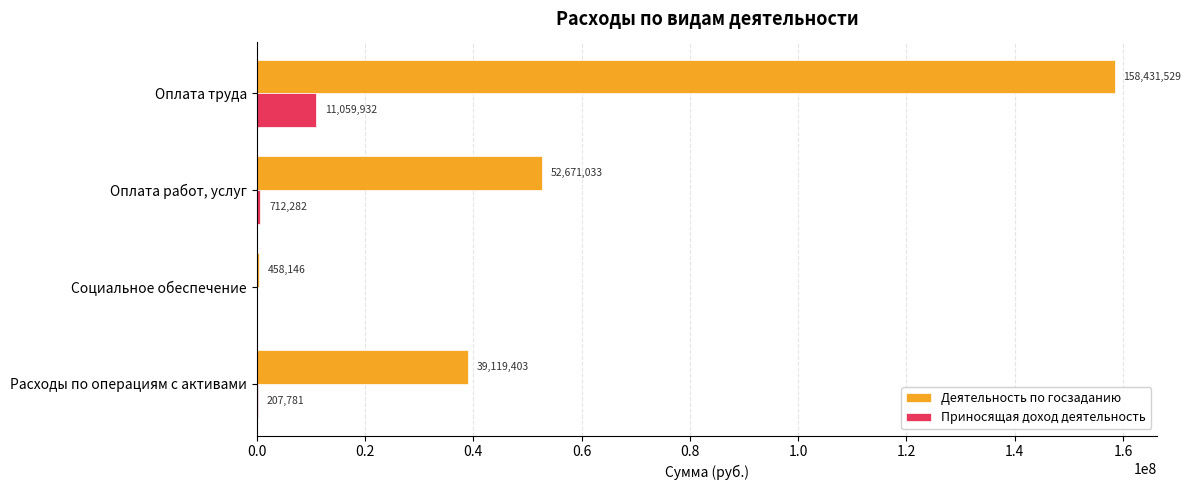

What is the sum of all Приносящая доход деятельность values?

11979994.8